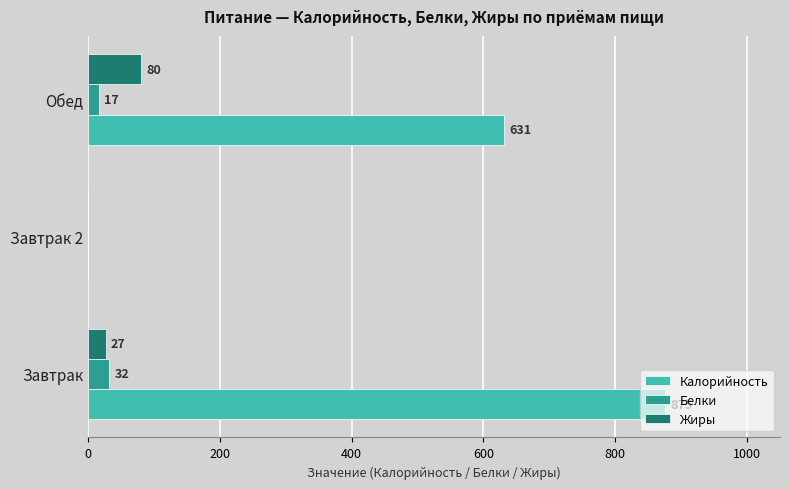

Which series has the widest spread of values?

Калорийность